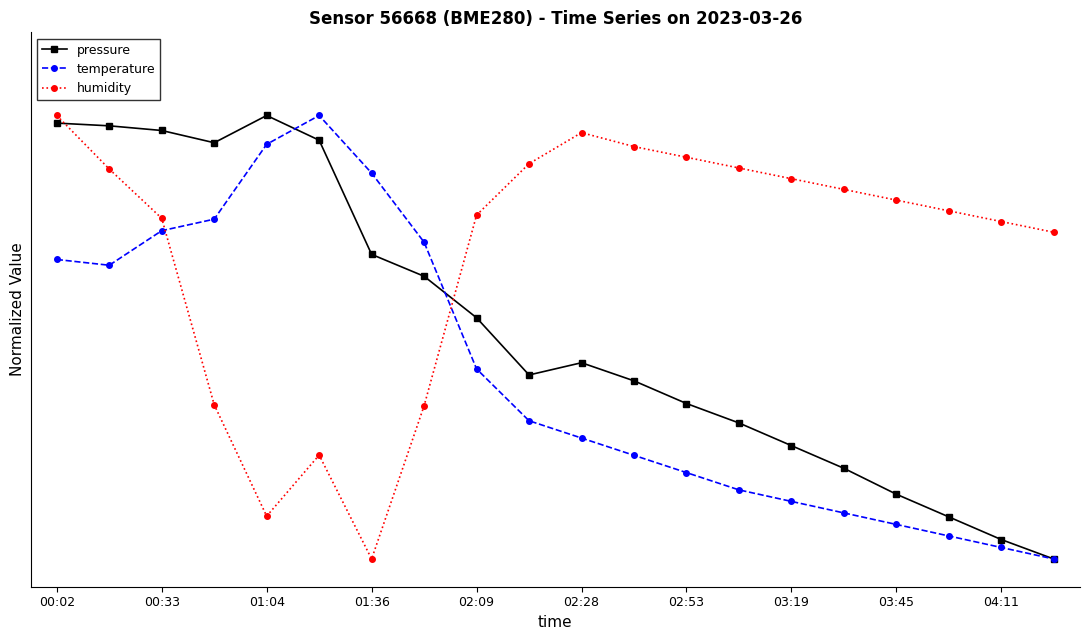

Reading left to right, what are all the values shown in this chart?

pressure: 83.6	83.1	82.3	80.1	85.0	80.5	59.9	56.0	48.5	38.2	40.4	37.1	33.0	29.5	25.5	21.4	16.7	12.6	8.5	5.0
temperature: 59.0	58.0	64.2	66.3	79.8	85.0	74.6	62.1	39.3	29.9	26.8	23.7	20.6	17.5	15.4	13.3	11.2	9.2	7.1	5.0
humidity: 85.0	75.3	66.4	32.8	12.7	23.7	5.0	32.6	67.0	76.3	81.9	79.4	77.5	75.5	73.6	71.7	69.7	67.8	65.9	63.9